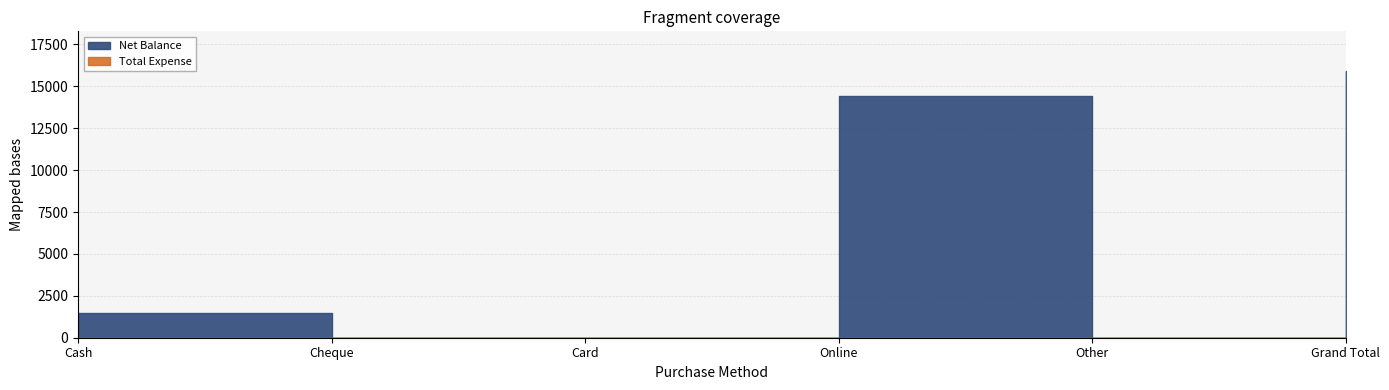

What are all the series names shown in the legend?

Net Balance, Total Expense